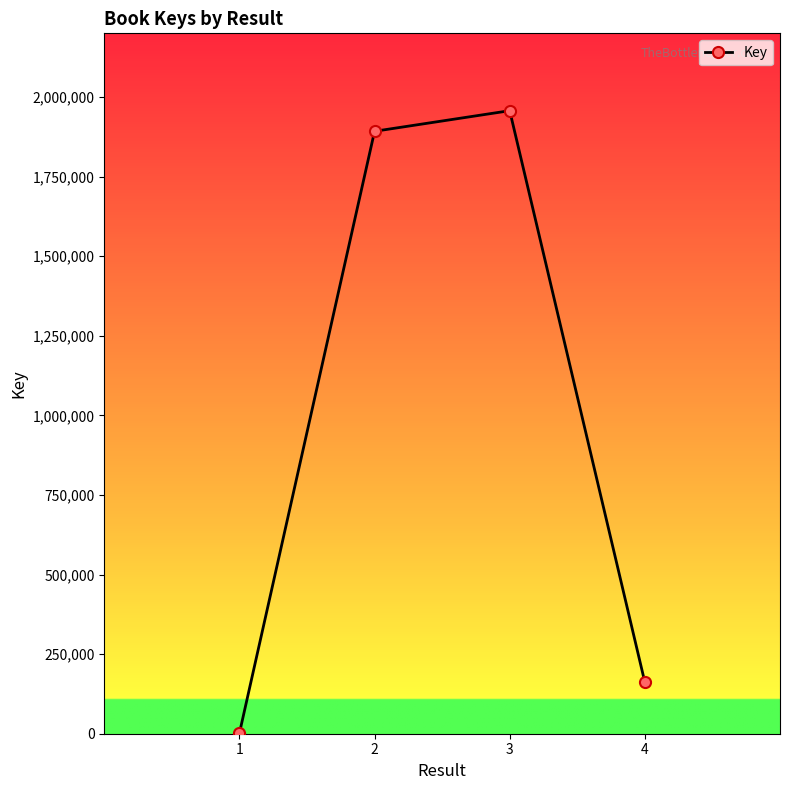

The value at 2 is 1324153. True or false?

False